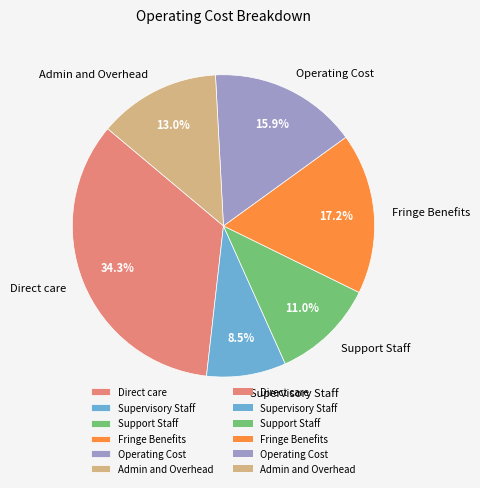

Does any single category account for the majority?

No